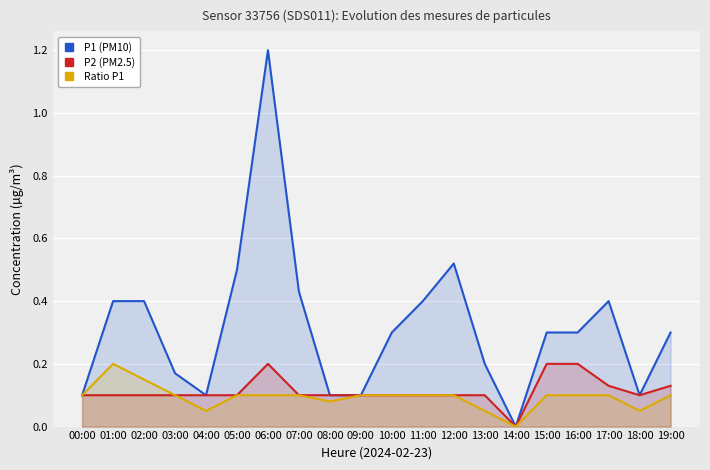

True or false: P1 (PM10) has a value of 0.4 at 01:00.

True